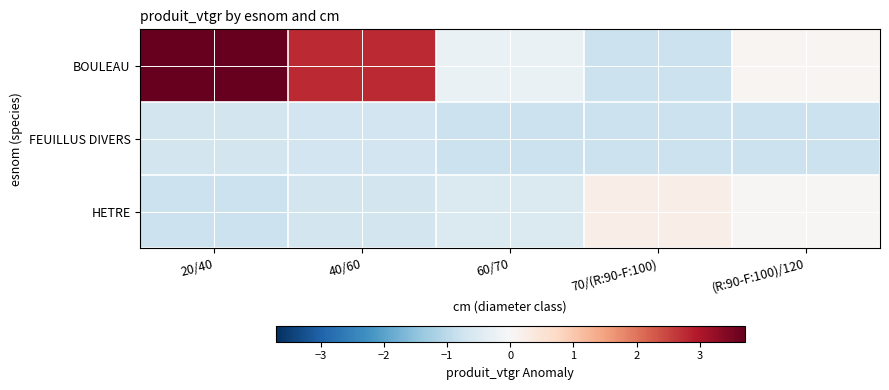

List the series in order of their peak value, lowest first.

FEUILLUS DIVERS, HETRE, BOULEAU